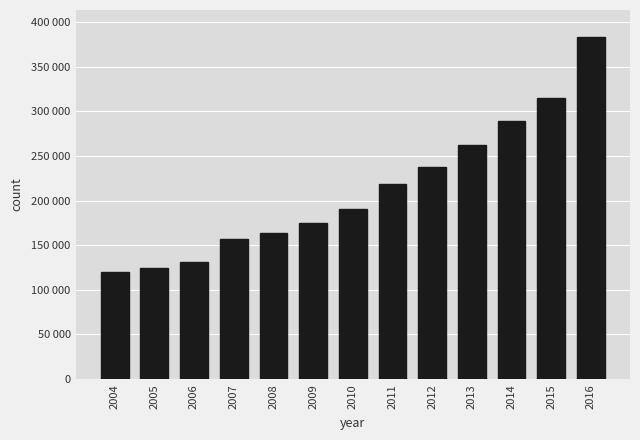

The value at 2012 is 354369. True or false?

False